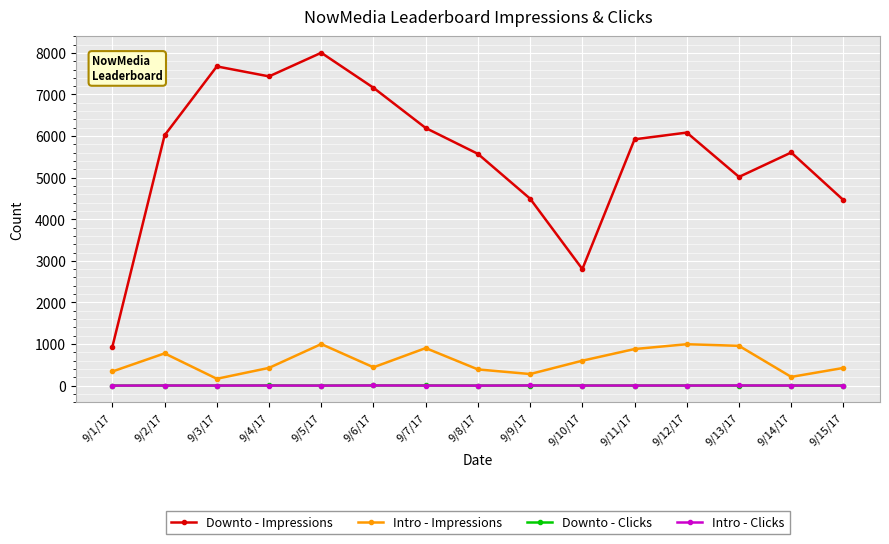

True or false: Intro - Impressions and Downto - Impressions intersect in this chart.

False